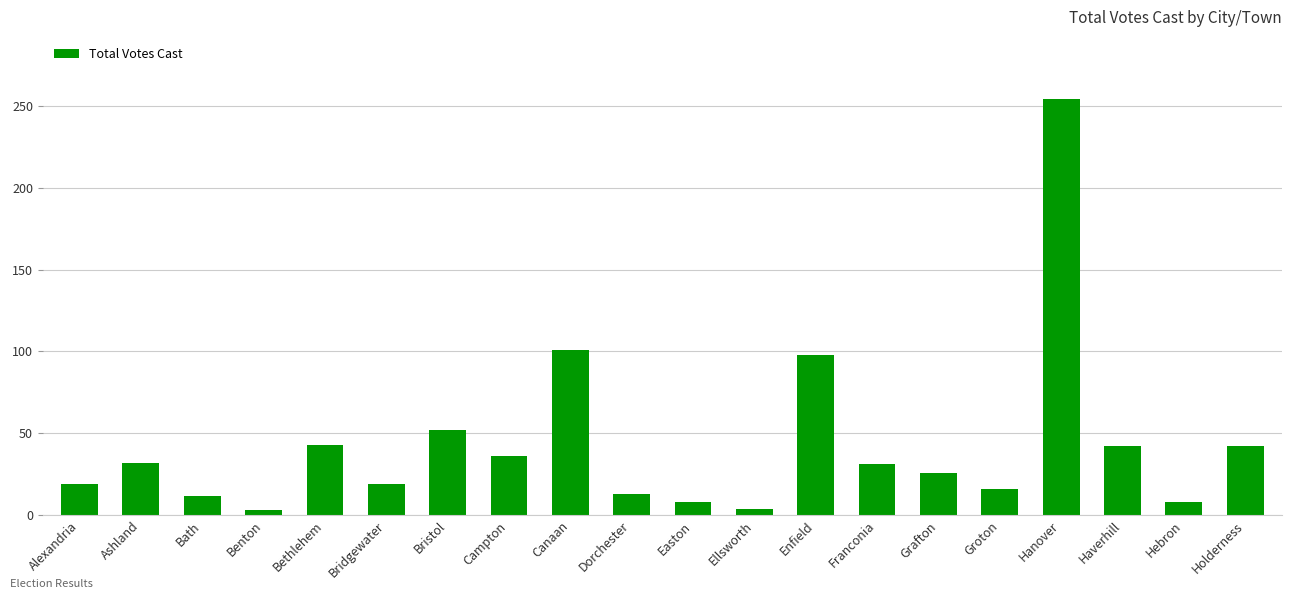

The value at Dorchester is 13. True or false?

True